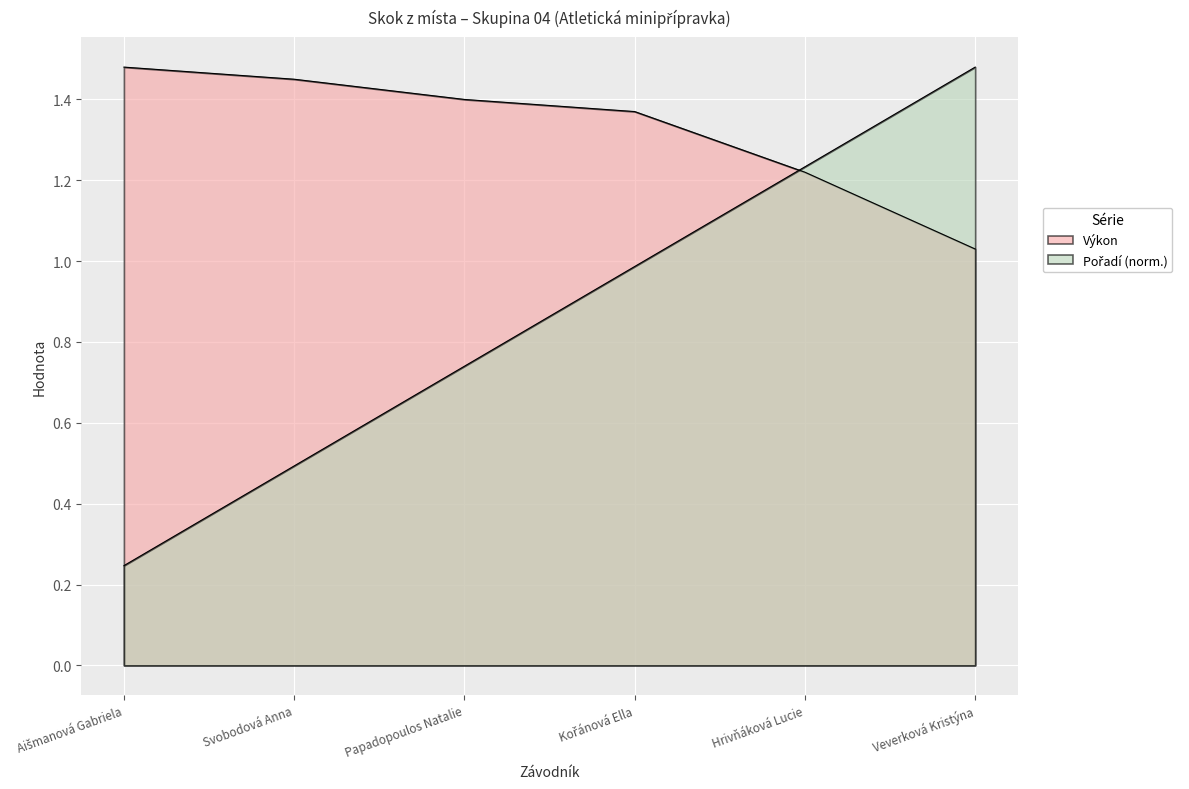

True or false: Pořadí has more than 2 interior local peaks.

False